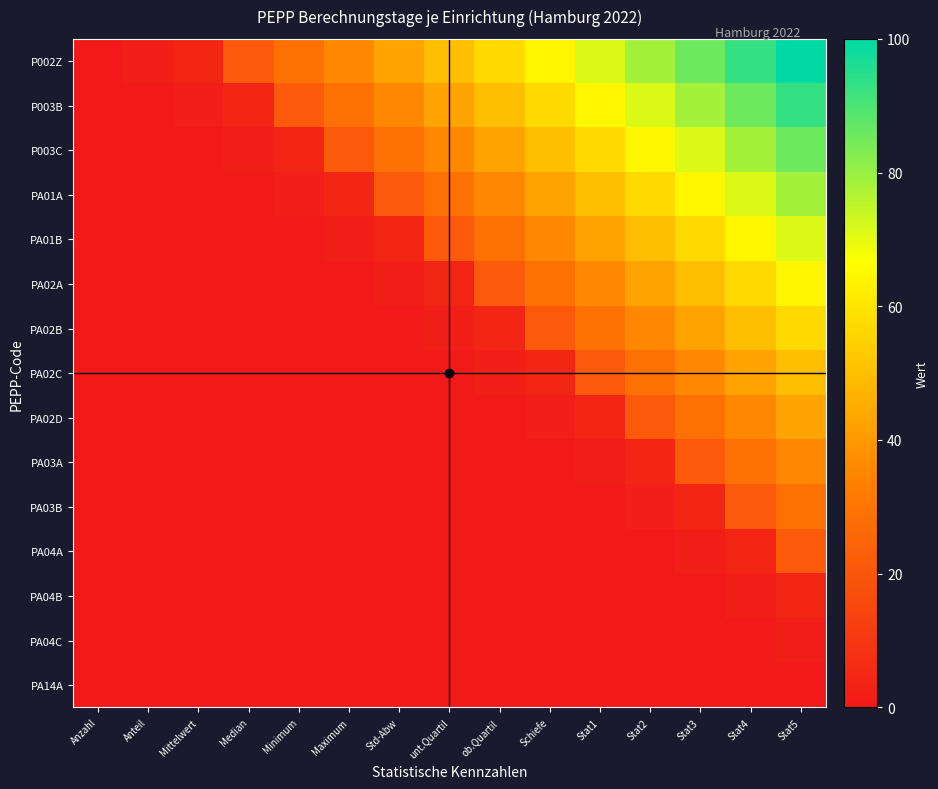

Reading left to right, transcribe all the data shown in this chart.

P002Z: Anzahl=0.0	Anteil=2.1	Mittelwert=4.3	Median=21.4	Minimum=28.6	Maximum=35.7	Std-Abw=42.9	unt.Quartil=50.0	ob.Quartil=57.1	Schiefe=64.3	Stat1=71.4	Stat2=78.6	Stat3=85.7	Stat4=92.9	Stat5=100.0
P003B: Anzahl=0.0	Anteil=0.0	Mittelwert=2.1	Median=4.3	Minimum=21.4	Maximum=28.6	Std-Abw=35.7	unt.Quartil=42.9	ob.Quartil=50.0	Schiefe=57.1	Stat1=64.3	Stat2=71.4	Stat3=78.6	Stat4=85.7	Stat5=92.9
P003C: Anzahl=0.0	Anteil=0.0	Mittelwert=0.0	Median=2.1	Minimum=4.3	Maximum=21.4	Std-Abw=28.6	unt.Quartil=35.7	ob.Quartil=42.9	Schiefe=50.0	Stat1=57.1	Stat2=64.3	Stat3=71.4	Stat4=78.6	Stat5=85.7
PA01A: Anzahl=0.0	Anteil=0.0	Mittelwert=0.0	Median=0.0	Minimum=2.1	Maximum=4.3	Std-Abw=21.4	unt.Quartil=28.6	ob.Quartil=35.7	Schiefe=42.9	Stat1=50.0	Stat2=57.1	Stat3=64.3	Stat4=71.4	Stat5=78.6
PA01B: Anzahl=0.0	Anteil=0.0	Mittelwert=0.0	Median=0.0	Minimum=0.0	Maximum=2.1	Std-Abw=4.3	unt.Quartil=21.4	ob.Quartil=28.6	Schiefe=35.7	Stat1=42.9	Stat2=50.0	Stat3=57.1	Stat4=64.3	Stat5=71.4
PA02A: Anzahl=0.0	Anteil=0.0	Mittelwert=0.0	Median=0.0	Minimum=0.0	Maximum=0.0	Std-Abw=2.1	unt.Quartil=4.3	ob.Quartil=21.4	Schiefe=28.6	Stat1=35.7	Stat2=42.9	Stat3=50.0	Stat4=57.1	Stat5=64.3
PA02B: Anzahl=0.0	Anteil=0.0	Mittelwert=0.0	Median=0.0	Minimum=0.0	Maximum=0.0	Std-Abw=0.0	unt.Quartil=2.1	ob.Quartil=4.3	Schiefe=21.4	Stat1=28.6	Stat2=35.7	Stat3=42.9	Stat4=50.0	Stat5=57.1
PA02C: Anzahl=0.0	Anteil=0.0	Mittelwert=0.0	Median=0.0	Minimum=0.0	Maximum=0.0	Std-Abw=0.0	unt.Quartil=0.0	ob.Quartil=2.1	Schiefe=4.3	Stat1=21.4	Stat2=28.6	Stat3=35.7	Stat4=42.9	Stat5=50.0
PA02D: Anzahl=0.0	Anteil=0.0	Mittelwert=0.0	Median=0.0	Minimum=0.0	Maximum=0.0	Std-Abw=0.0	unt.Quartil=0.0	ob.Quartil=0.0	Schiefe=2.1	Stat1=4.3	Stat2=21.4	Stat3=28.6	Stat4=35.7	Stat5=42.9
PA03A: Anzahl=0.0	Anteil=0.0	Mittelwert=0.0	Median=0.0	Minimum=0.0	Maximum=0.0	Std-Abw=0.0	unt.Quartil=0.0	ob.Quartil=0.0	Schiefe=0.0	Stat1=2.1	Stat2=4.3	Stat3=21.4	Stat4=28.6	Stat5=35.7
PA03B: Anzahl=0.0	Anteil=0.0	Mittelwert=0.0	Median=0.0	Minimum=0.0	Maximum=0.0	Std-Abw=0.0	unt.Quartil=0.0	ob.Quartil=0.0	Schiefe=0.0	Stat1=0.0	Stat2=2.1	Stat3=4.3	Stat4=21.4	Stat5=28.6
PA04A: Anzahl=0.0	Anteil=0.0	Mittelwert=0.0	Median=0.0	Minimum=0.0	Maximum=0.0	Std-Abw=0.0	unt.Quartil=0.0	ob.Quartil=0.0	Schiefe=0.0	Stat1=0.0	Stat2=0.0	Stat3=2.1	Stat4=4.3	Stat5=21.4
PA04B: Anzahl=0.0	Anteil=0.0	Mittelwert=0.0	Median=0.0	Minimum=0.0	Maximum=0.0	Std-Abw=0.0	unt.Quartil=0.0	ob.Quartil=0.0	Schiefe=0.0	Stat1=0.0	Stat2=0.0	Stat3=0.0	Stat4=2.1	Stat5=4.3
PA04C: Anzahl=0.0	Anteil=0.0	Mittelwert=0.0	Median=0.0	Minimum=0.0	Maximum=0.0	Std-Abw=0.0	unt.Quartil=0.0	ob.Quartil=0.0	Schiefe=0.0	Stat1=0.0	Stat2=0.0	Stat3=0.0	Stat4=0.0	Stat5=2.1
PA14A: Anzahl=0.0	Anteil=0.0	Mittelwert=0.0	Median=0.0	Minimum=0.0	Maximum=0.0	Std-Abw=0.0	unt.Quartil=0.0	ob.Quartil=0.0	Schiefe=0.0	Stat1=0.0	Stat2=0.0	Stat3=0.0	Stat4=0.0	Stat5=0.0